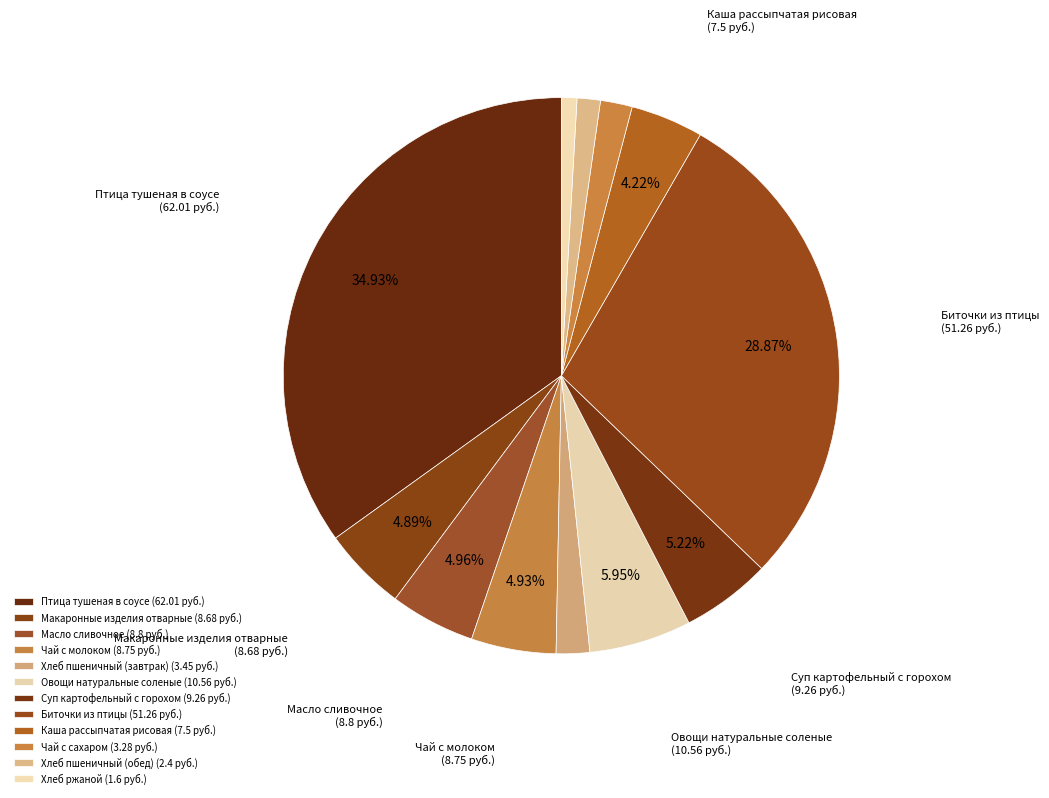

True or false: Биточки из птицы accounts for 29% of the total.

True